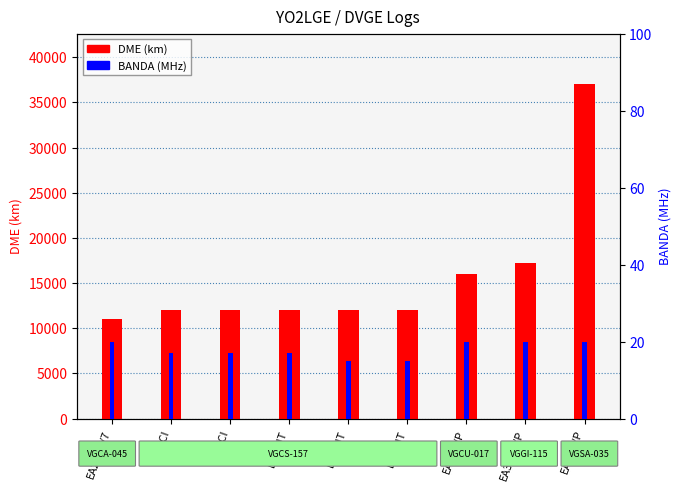

What is the value of the DME (km) bar at the 3rd from the left?

12040